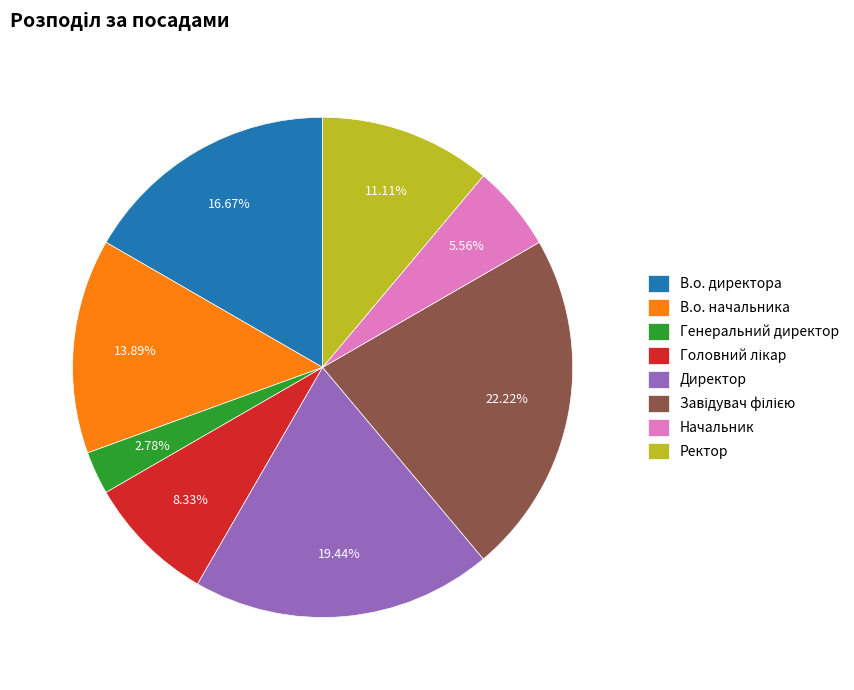

Count the number of slices in the pie.

8